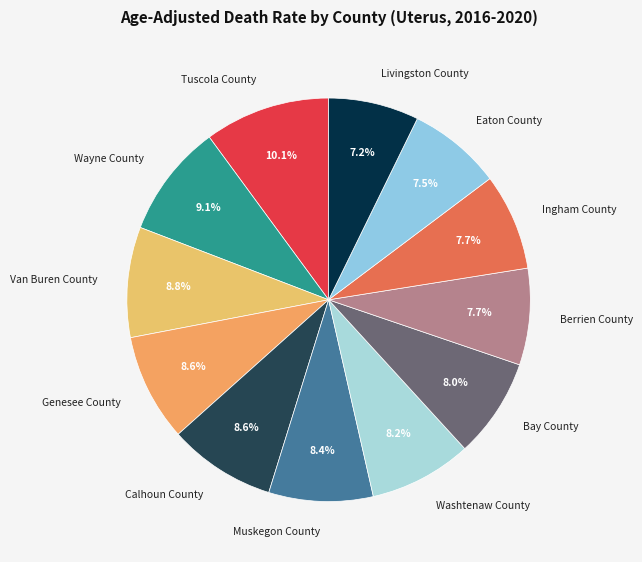

Which slice is the largest?

Tuscola County